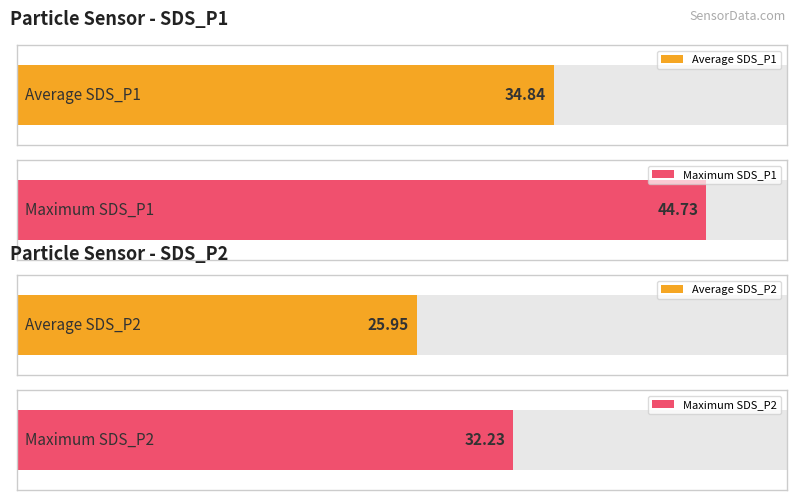

Rank the series by their maximum value, from lowest to highest.

SDS_P2, SDS_P1